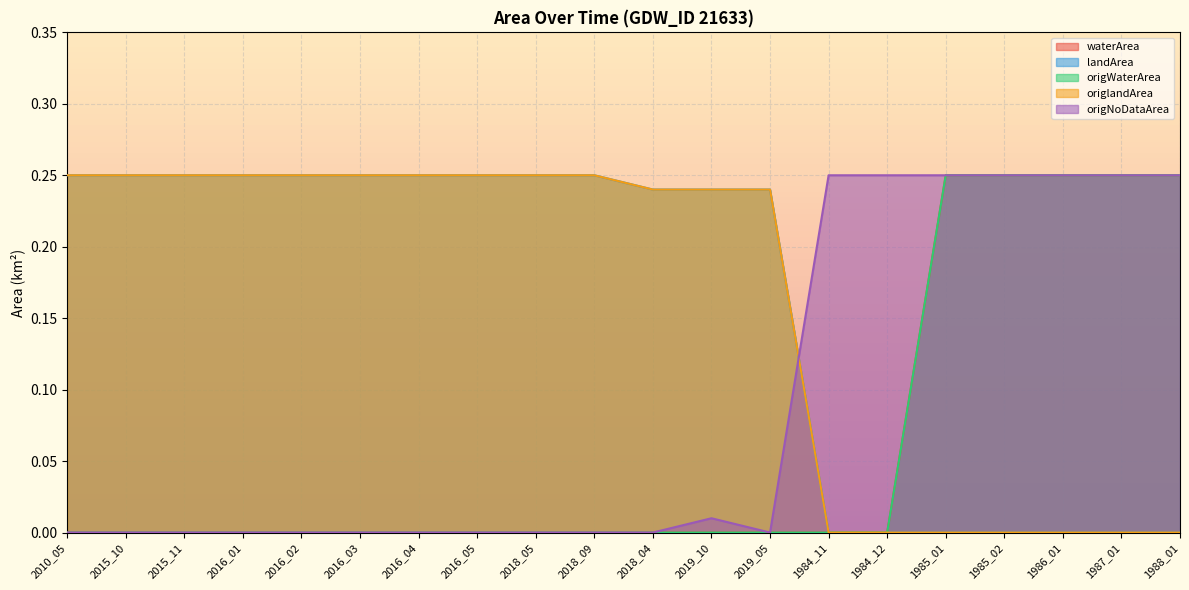

Between 2016_04 and 2019_05, which is larger?

2016_04